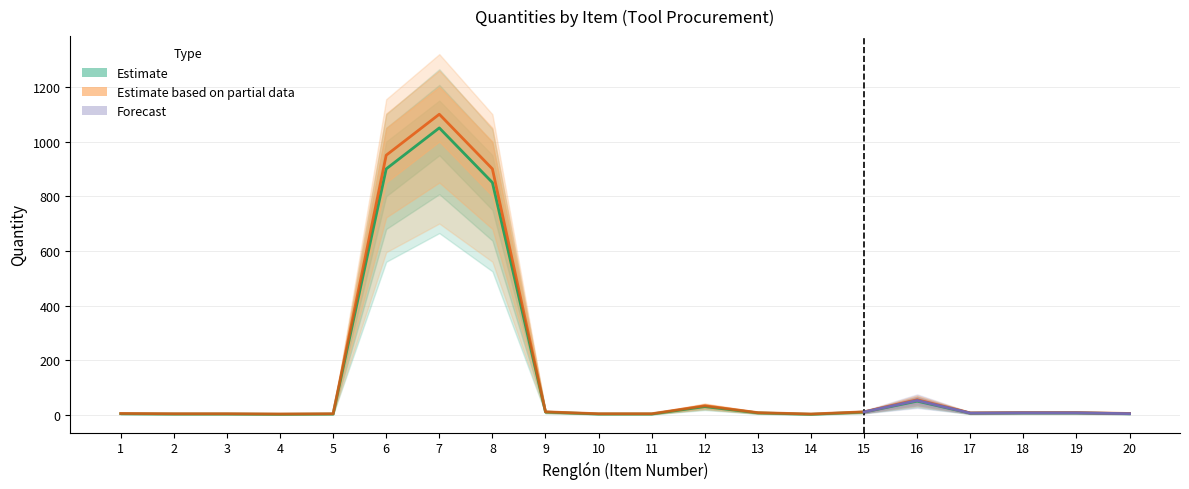

List the labels in order of value, smallest first.

4, 14, 2, 3, 5, 10, 11, 1, 20, 17, 13, 18, 19, 9, 15, 12, 16, 8, 6, 7